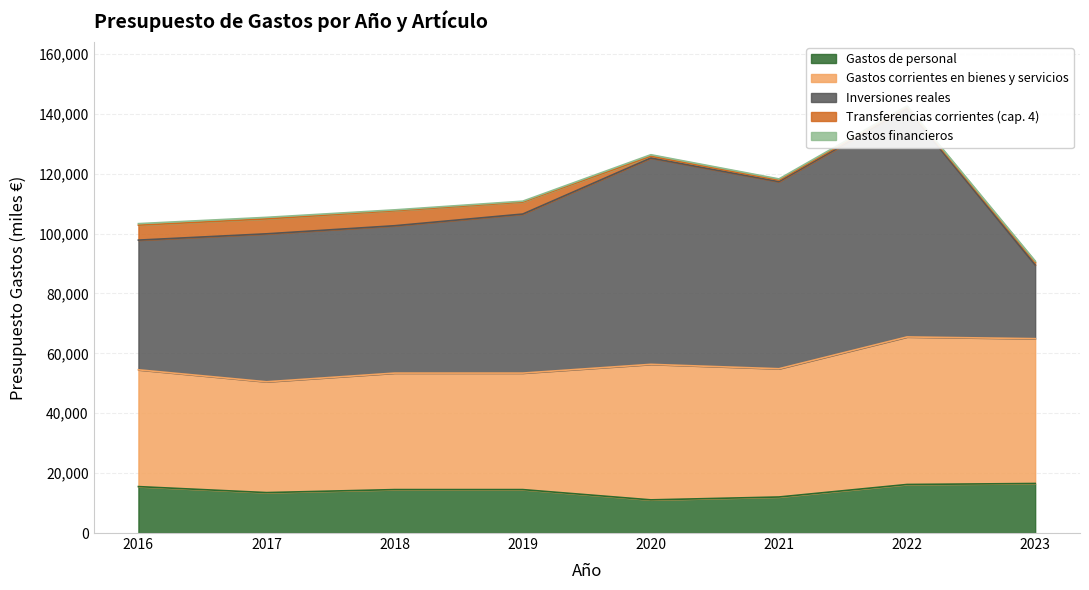

At which label does Inversiones reales reach its peak?

2022